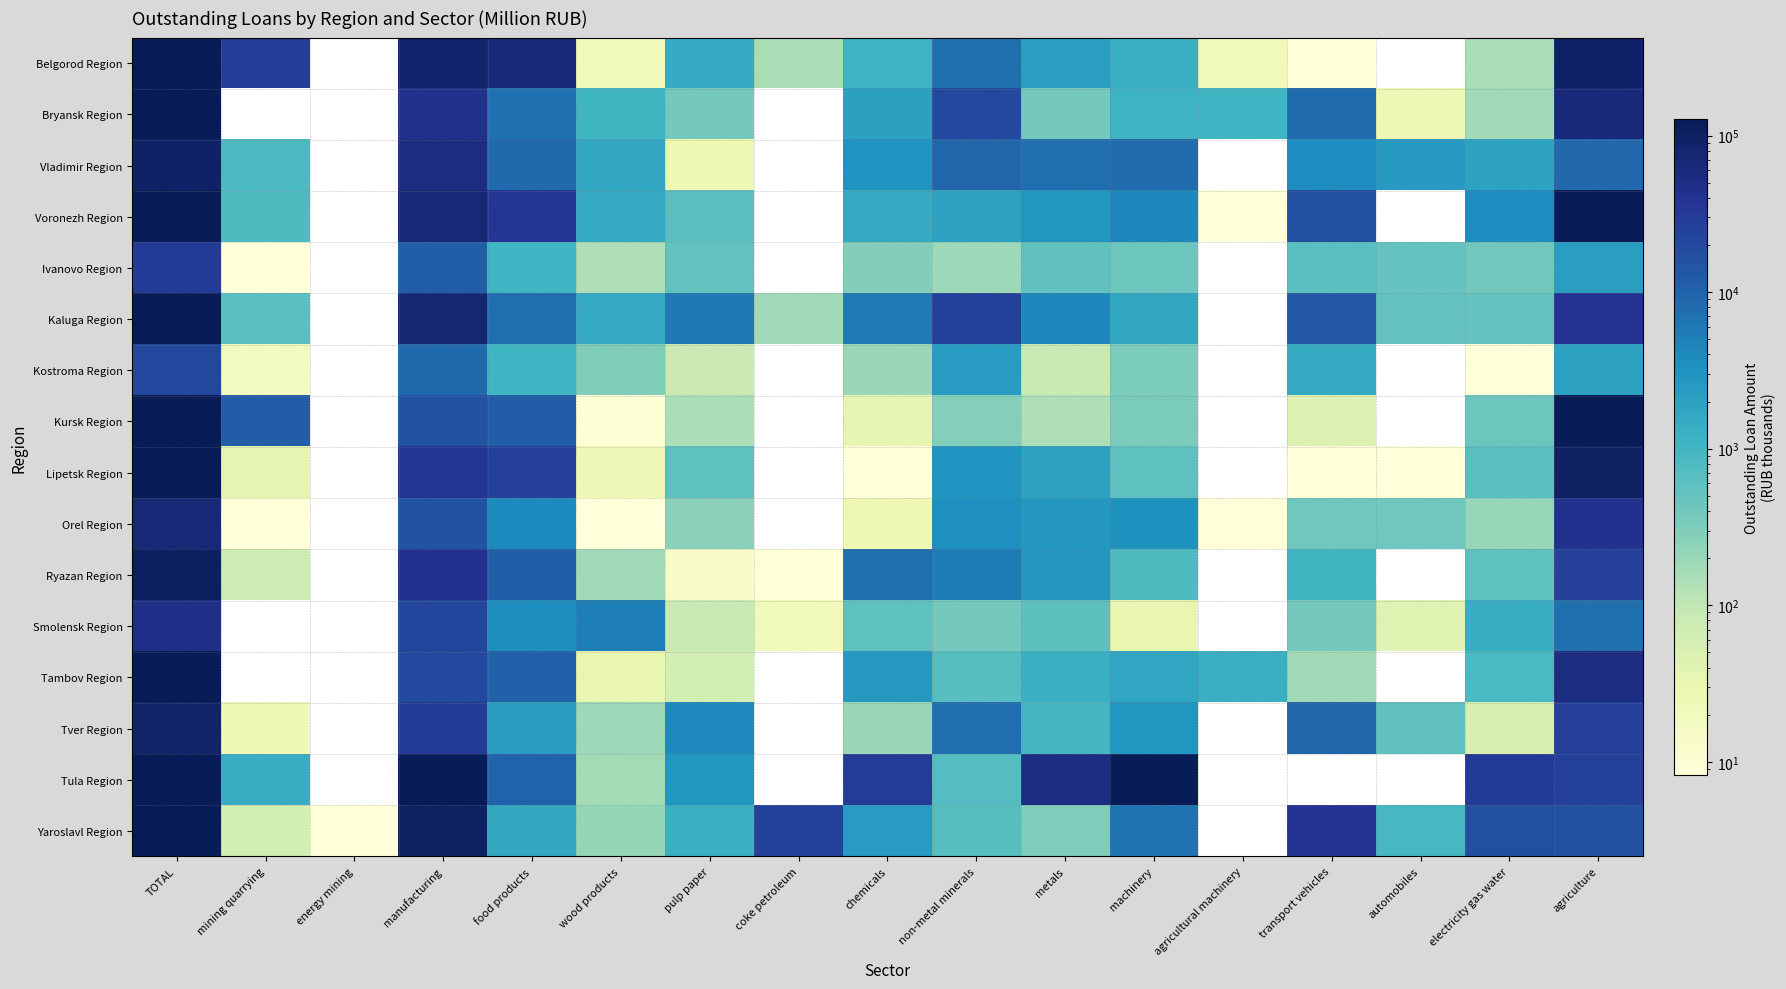

What is the total value across all series at chemicals?

56873.0